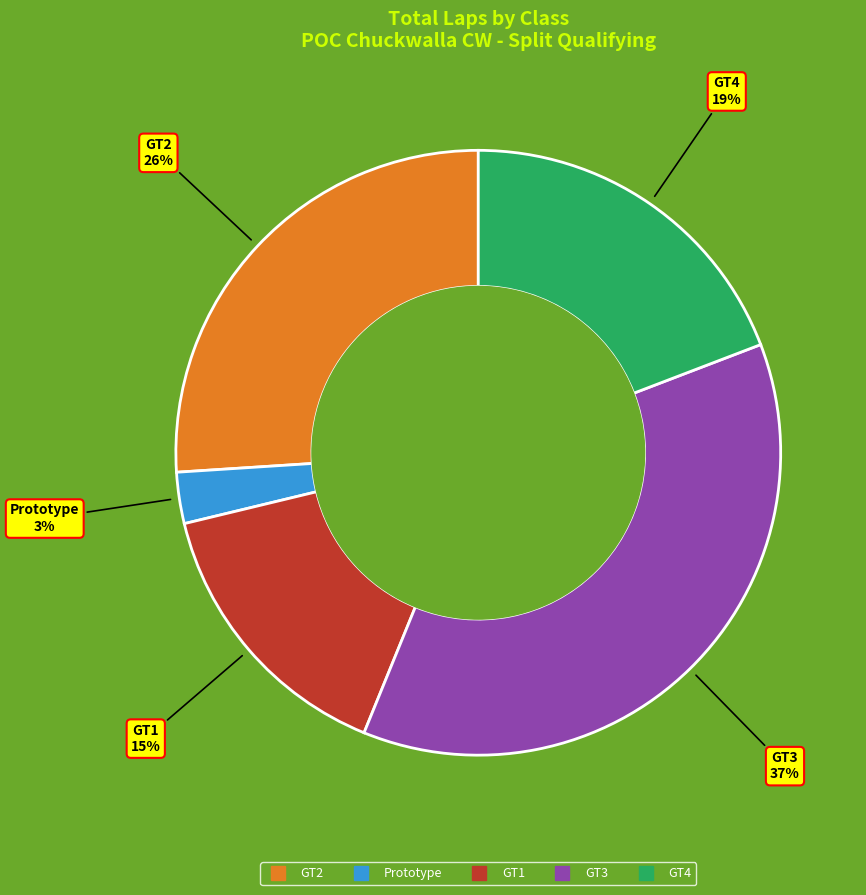

Which slice is the smallest?

Prototype